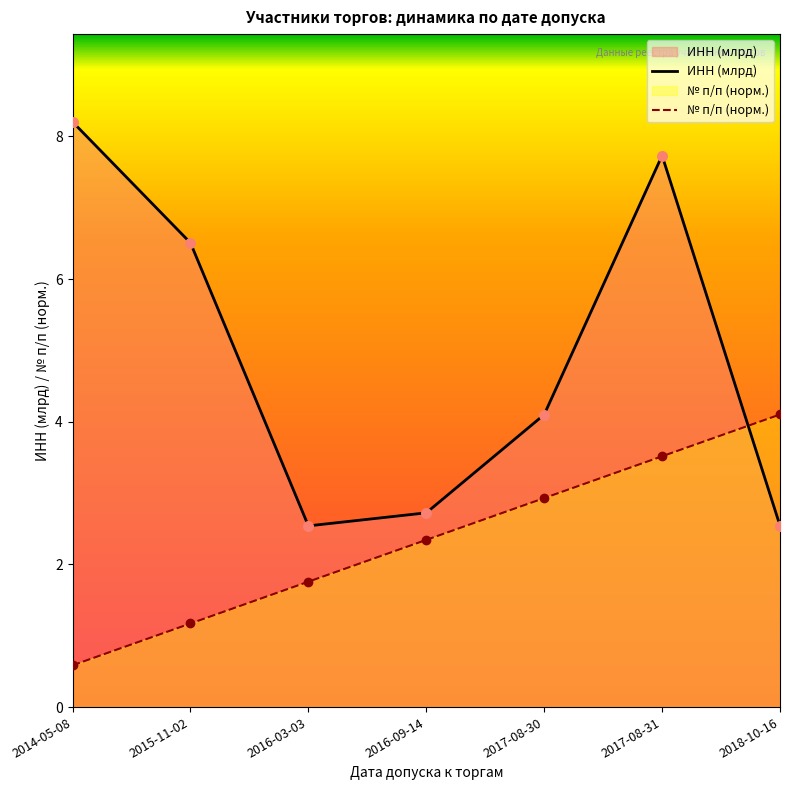

What is the total value across all series at 2014-05-08?

8.8